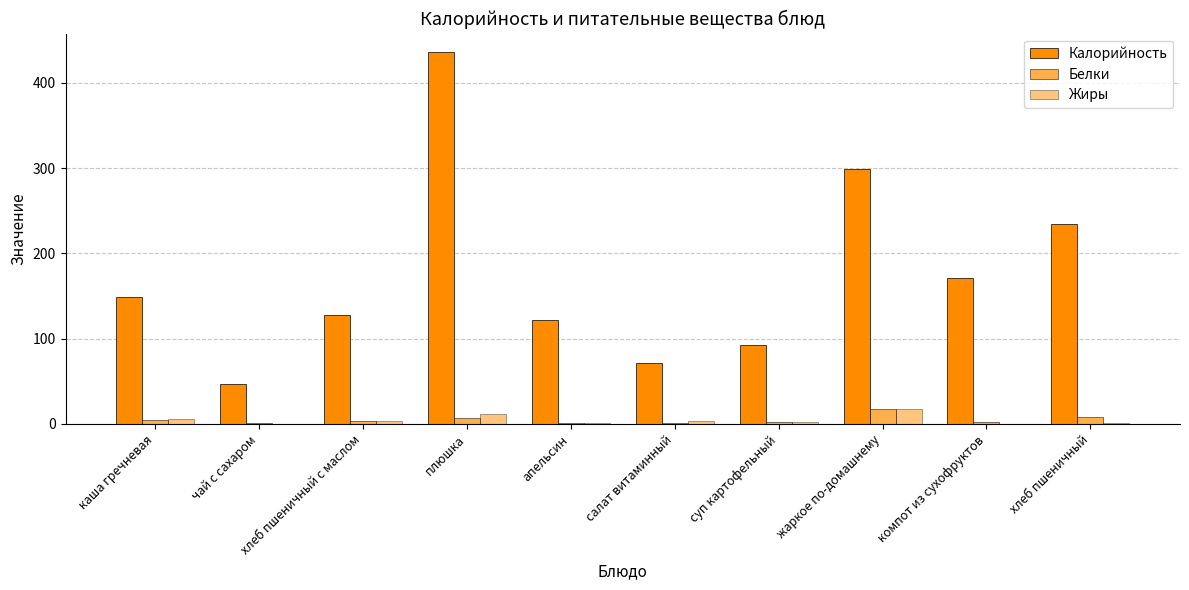

What is the sum of the Калорийность values at суп картофельный and салат витаминный?

164.0